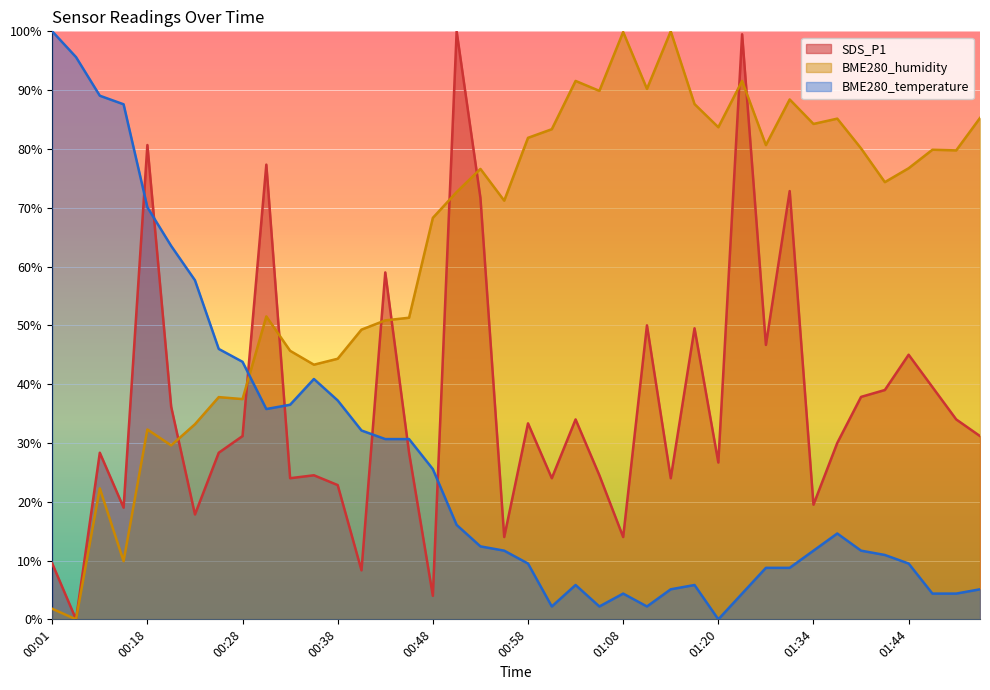

How many series are shown in this chart?

3